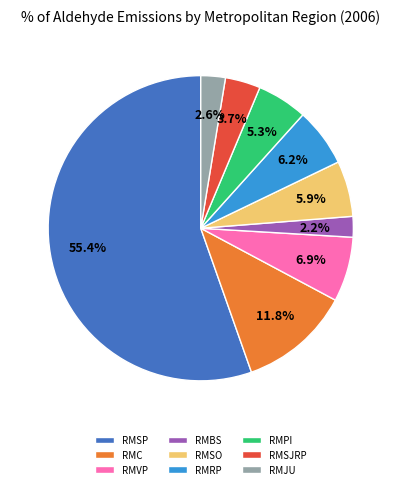

Approximately how many times larger is the value at RMVP compared to RMRP?

1.1